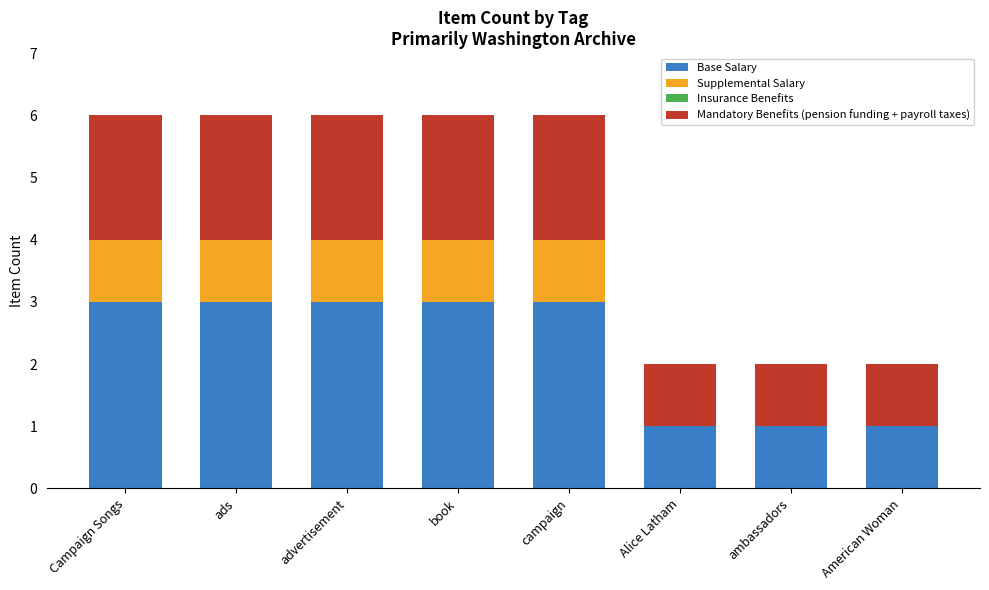

What is the total value across all series at campaign?

6